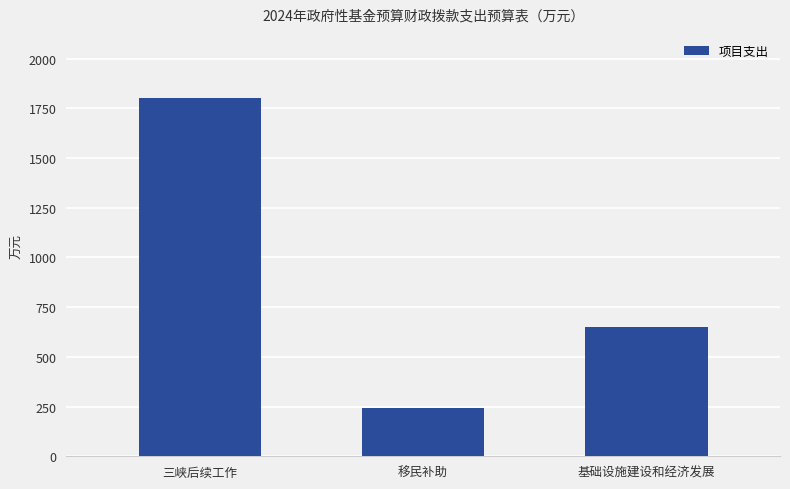

Count the number of data series in this chart.

1